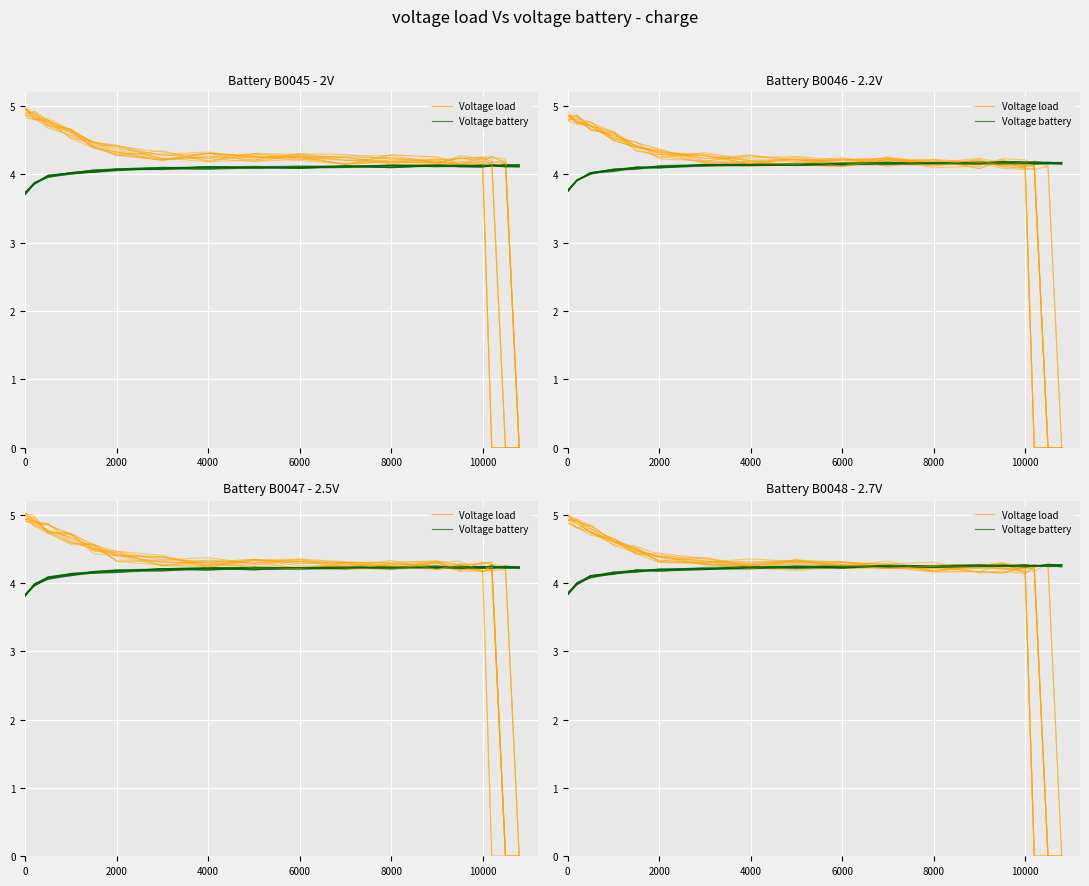

Which series has the widest spread of values?

Voltage load